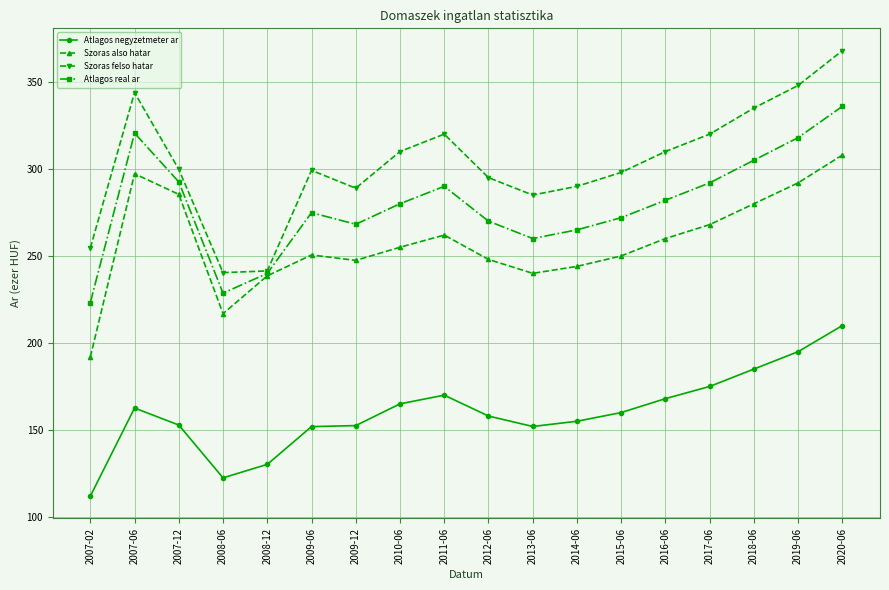

True or false: Atlagos real ar has more than 2 points higher than both neighbors.

True